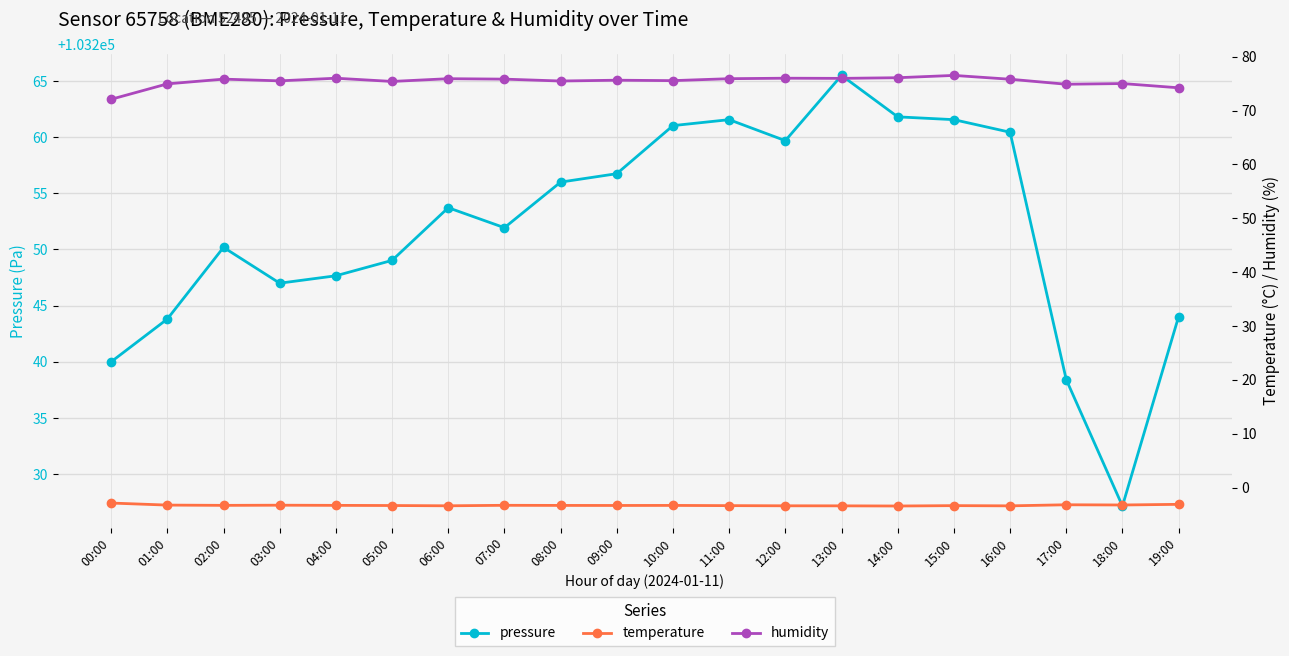

Which series has the widest spread of values?

pressure